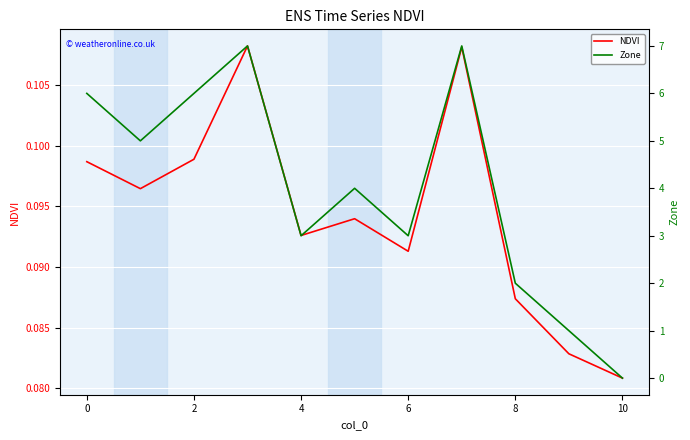

Reading left to right, what are all the values shown in this chart?

NDVI: 0.1	0.1	0.1	0.1	0.1	0.1	0.1	0.1	0.1	0.1	0.1
Zone: 6.0	5.0	6.0	7.0	3.0	4.0	3.0	7.0	2.0	1.0	0.0